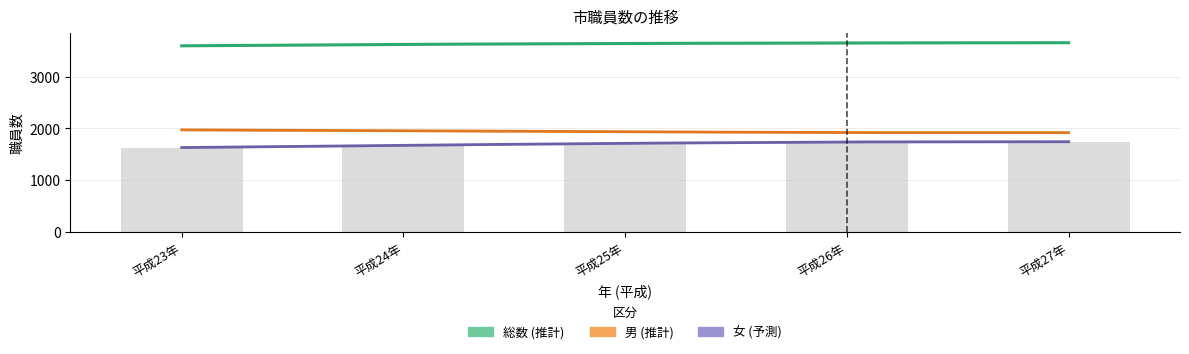

How many groups of bars are there?

5